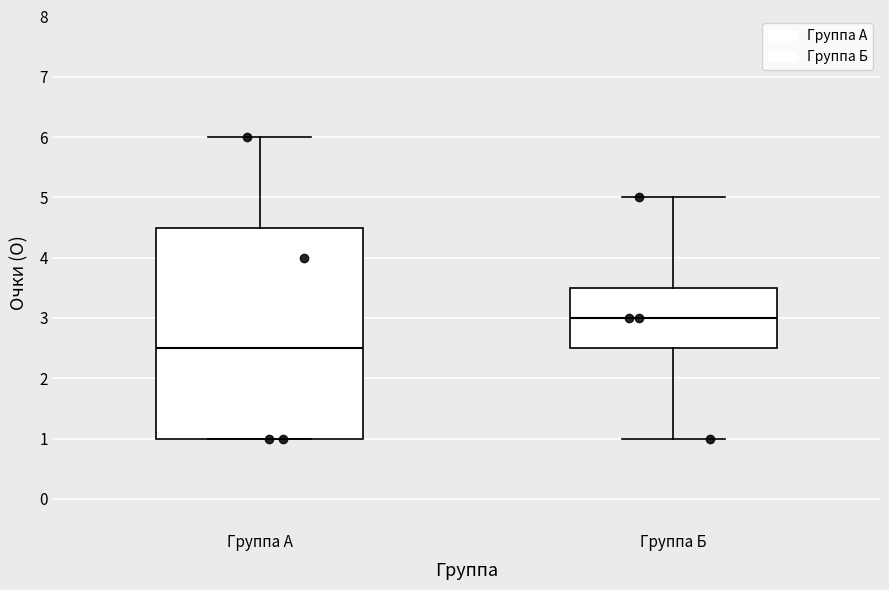

Reading left to right, read every box against the y-axis: the position of its median line, the range the box covers, and the ends of its whiskers. The values are not printed on the chart, so give them approximately, as read against the axis.

Группа А: median 2.5, box 1.0 to 4.5, whiskers 1.0 to 6.0
Группа Б: median 3.0, box 2.5 to 3.5, whiskers 1.0 to 5.0